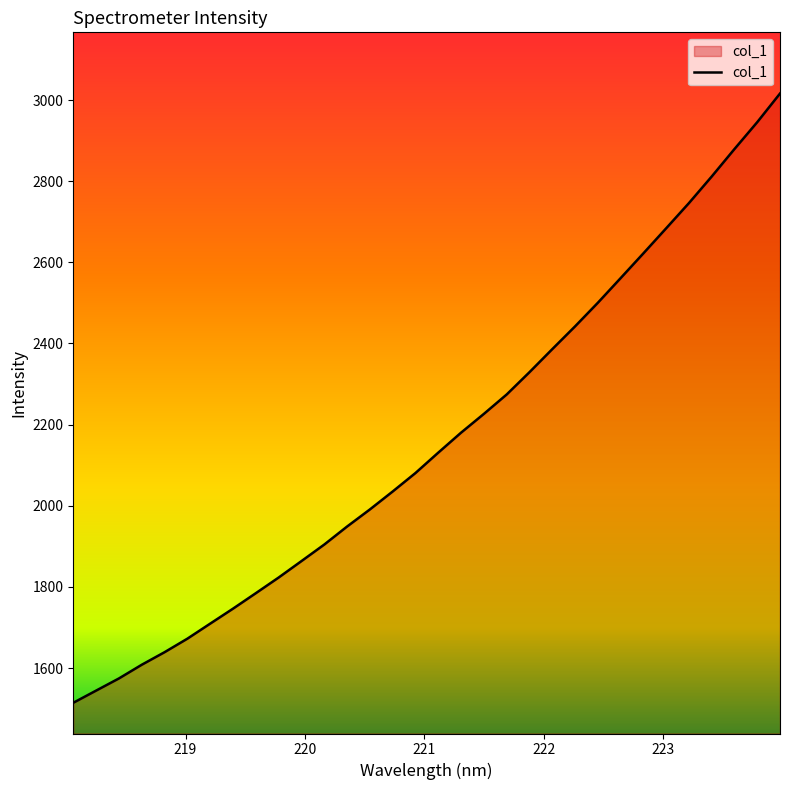

What is the difference between the maximum and minimum values?

1501.6